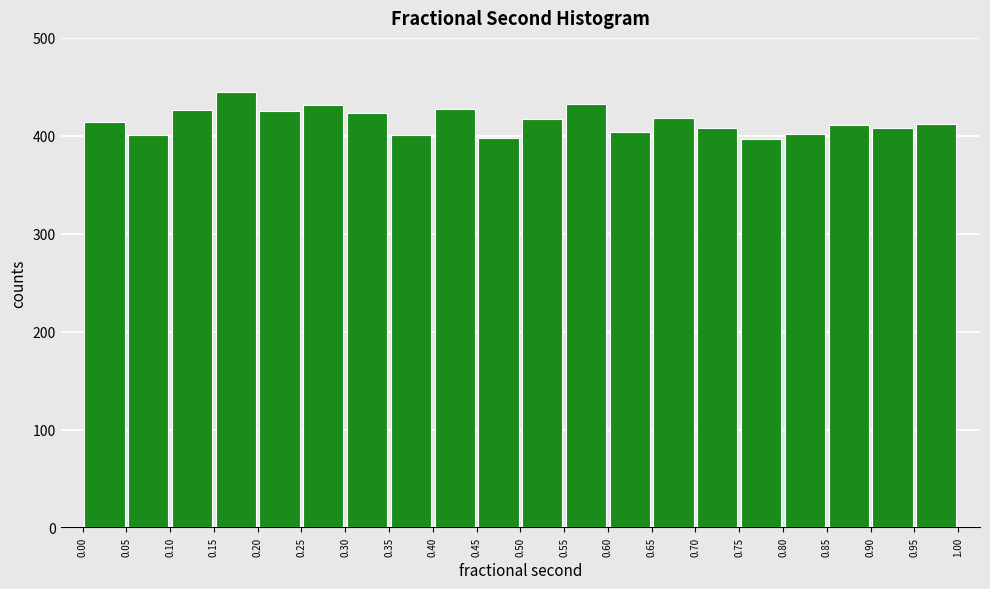

Reading left to right, list every bar in this chart as the range it spans on the x-axis followed by its height. The values are not printed on the chart, so give them approximately, as read against the axis.

0.00 to 0.05: 410
0.05 to 0.10: 400
0.10 to 0.15: 430
0.15 to 0.20: 450
0.20 to 0.25: 430
0.25 to 0.30: 430
0.30 to 0.35: 420
0.35 to 0.40: 400
0.40 to 0.45: 430
0.45 to 0.50: 400
0.50 to 0.55: 420
0.55 to 0.60: 430
0.60 to 0.65: 400
0.65 to 0.70: 420
0.70 to 0.75: 410
0.75 to 0.80: 400
0.80 to 0.85: 400
0.85 to 0.90: 410
0.90 to 0.95: 410
0.95 to 1.00: 410